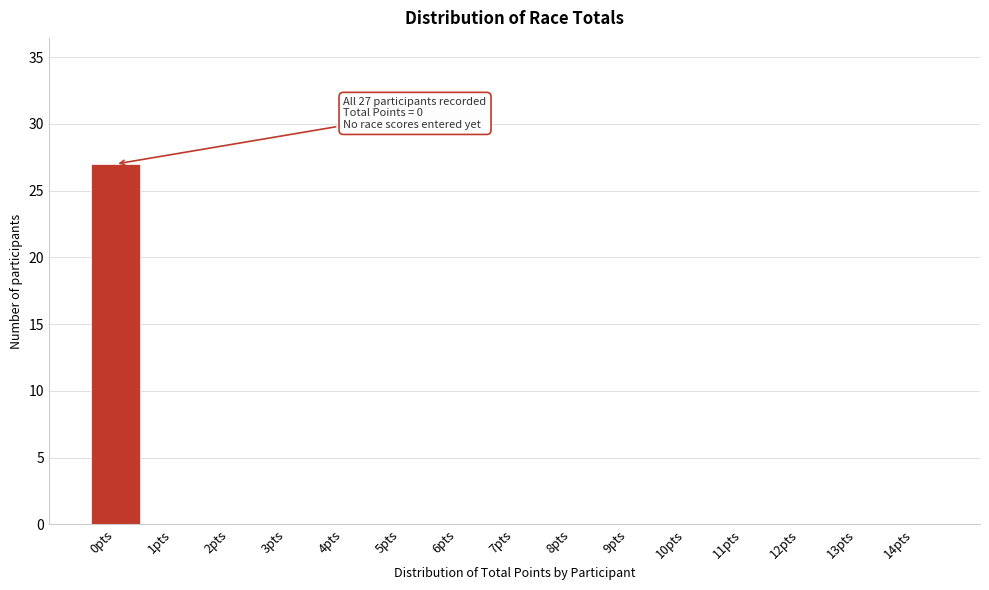

Reading right to left, what are all the values shown in this chart?

14pts=0	13pts=0	12pts=0	11pts=0	10pts=0	9pts=0	8pts=0	7pts=0	6pts=0	5pts=0	4pts=0	3pts=0	2pts=0	1pts=0	0pts=27